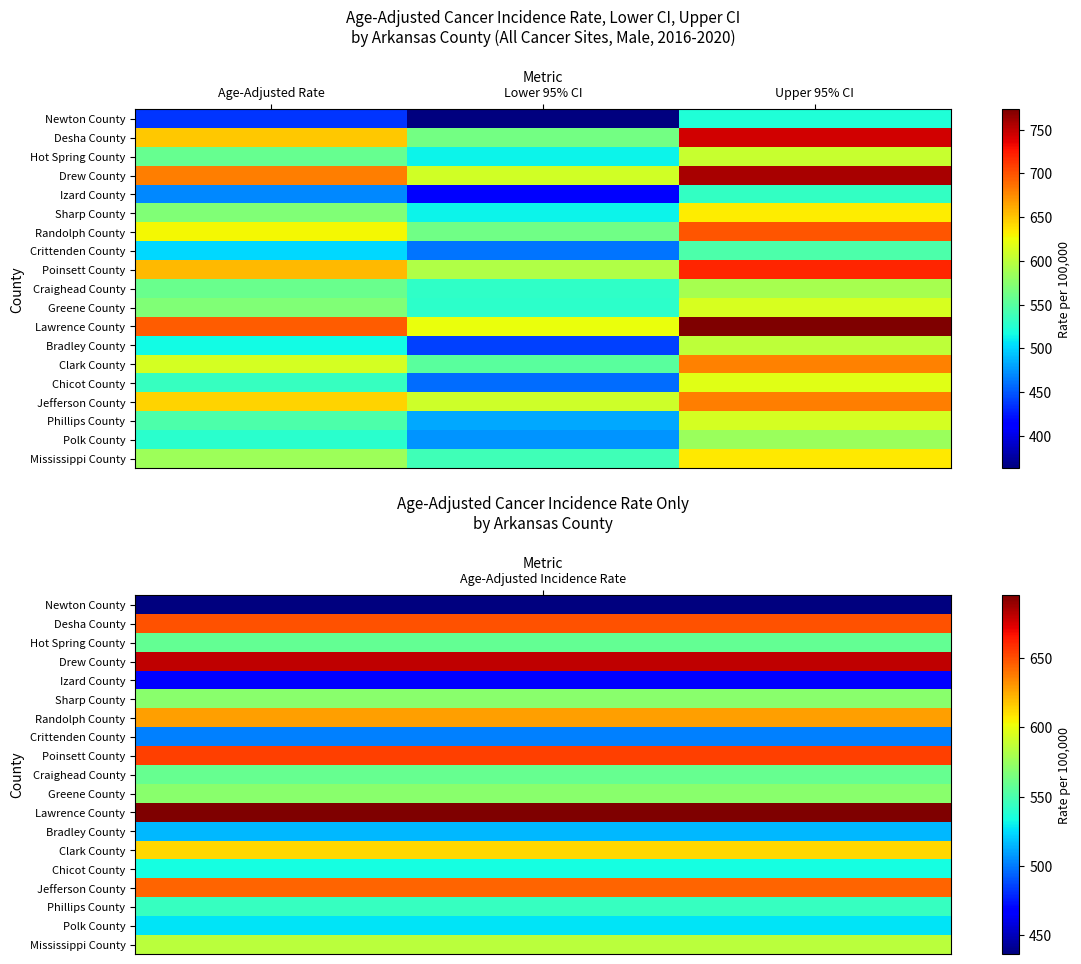

How many series are shown in this chart?

19